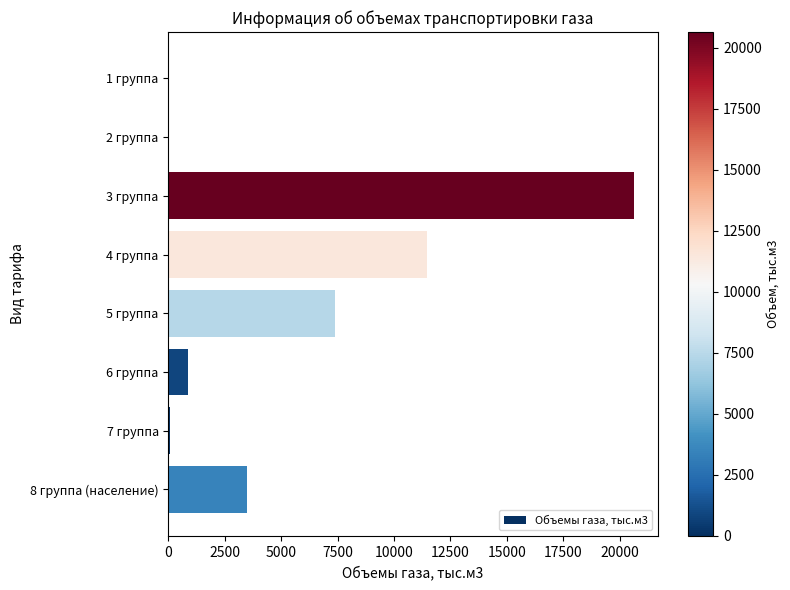

Count the number of categories in the chart.

8